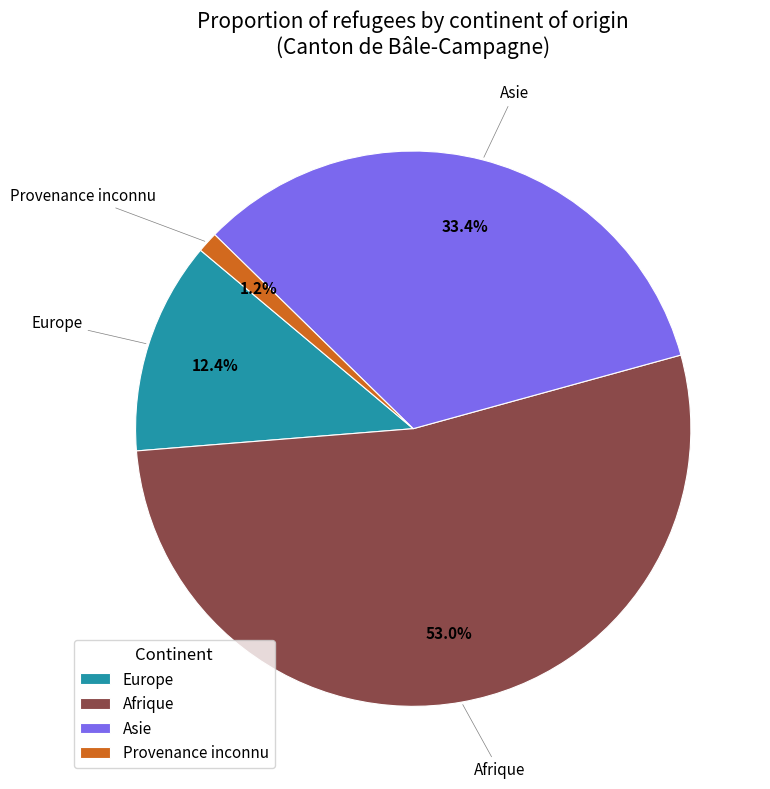

To the nearest percent, what is the difference between the Europe and Afrique slice percentages?

41%